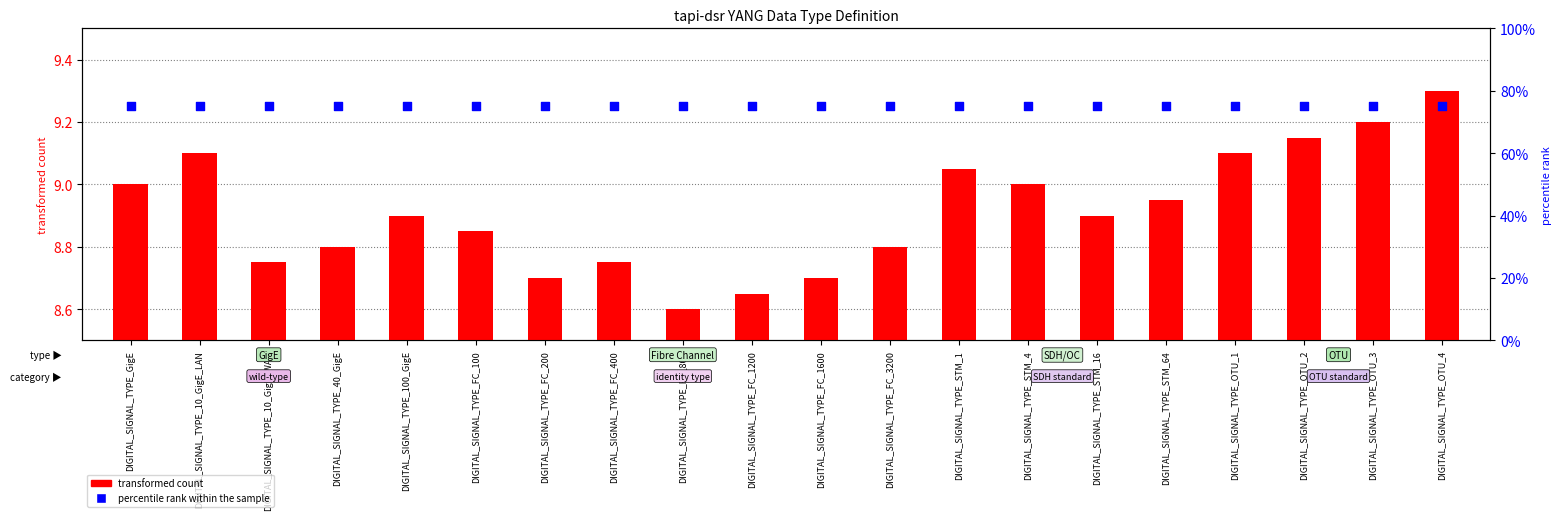

Which series has the largest total across all categories?

percentile rank within the sample